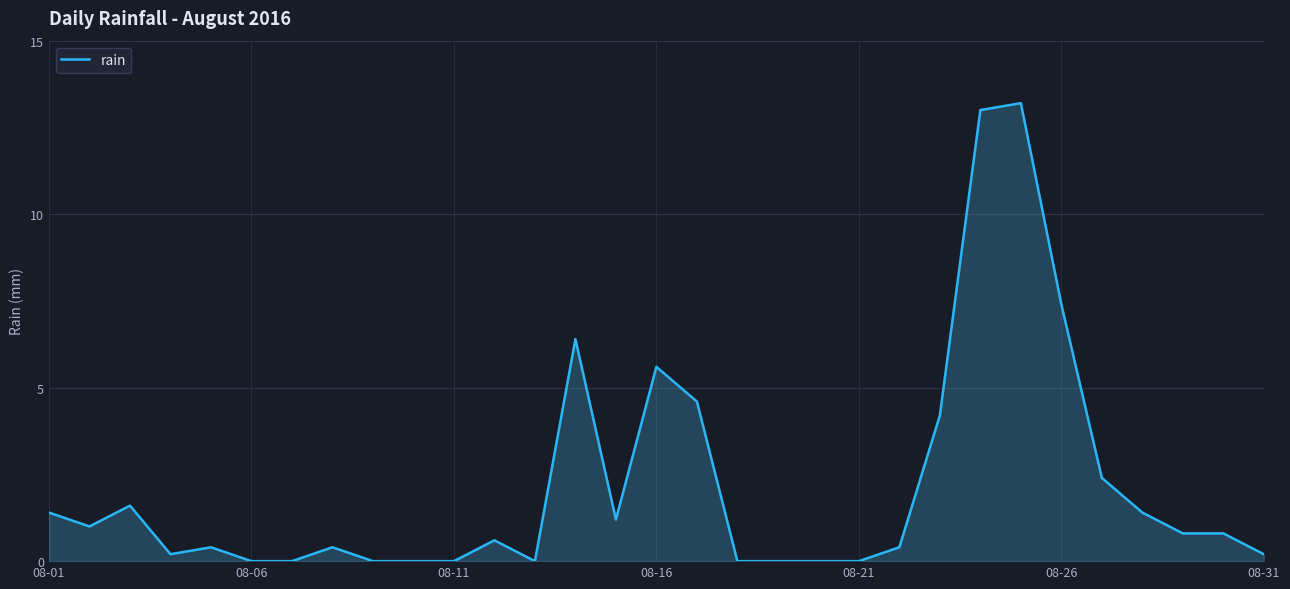

What is the difference between the maximum and minimum values?

13.2